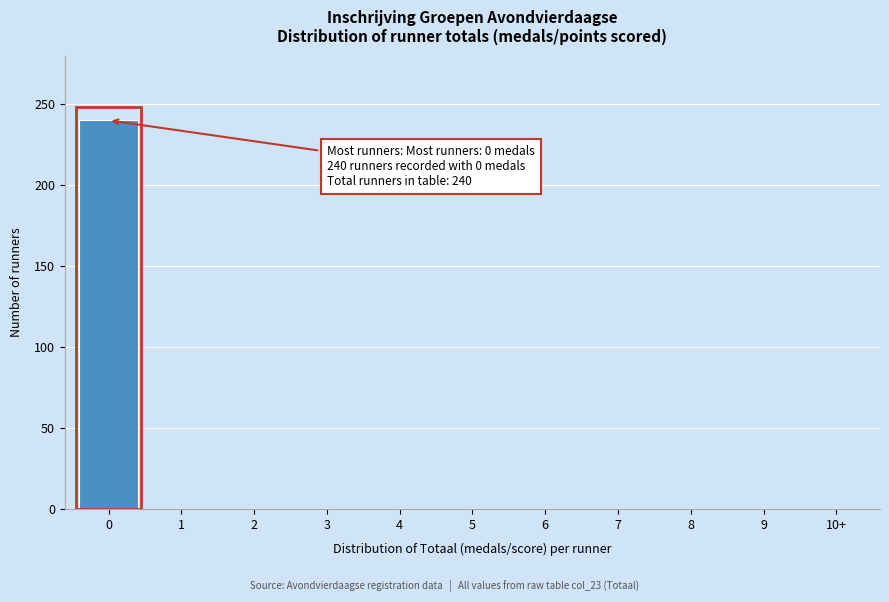

Reading right to left, list all the values displayed in this chart.

10+=0	9=0	8=0	7=0	6=0	5=0	4=0	3=0	2=0	1=0	0=240